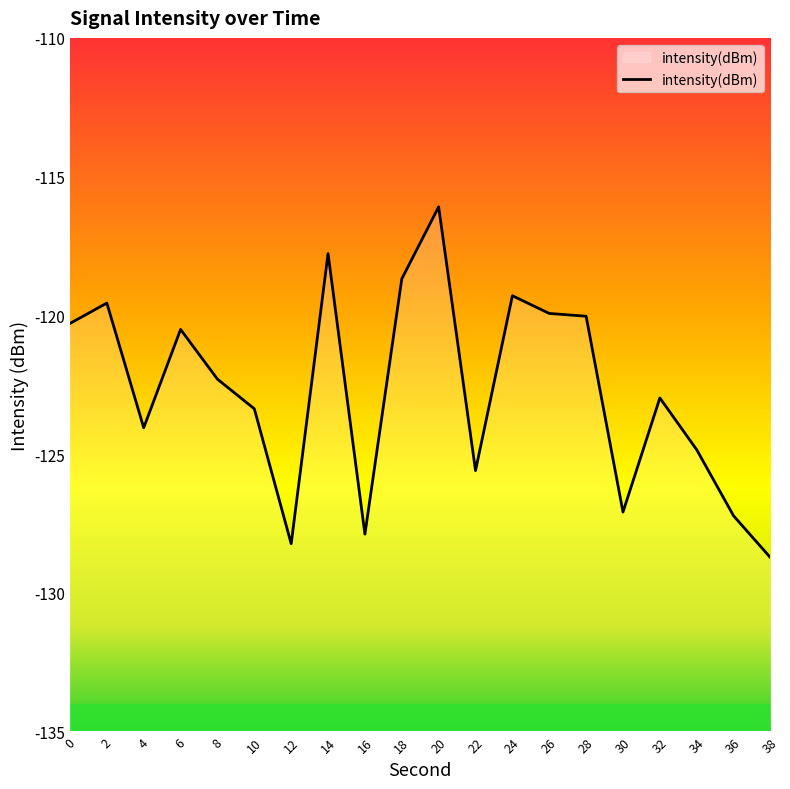

True or false: there are more than 1 points higher than both neighbors.

True